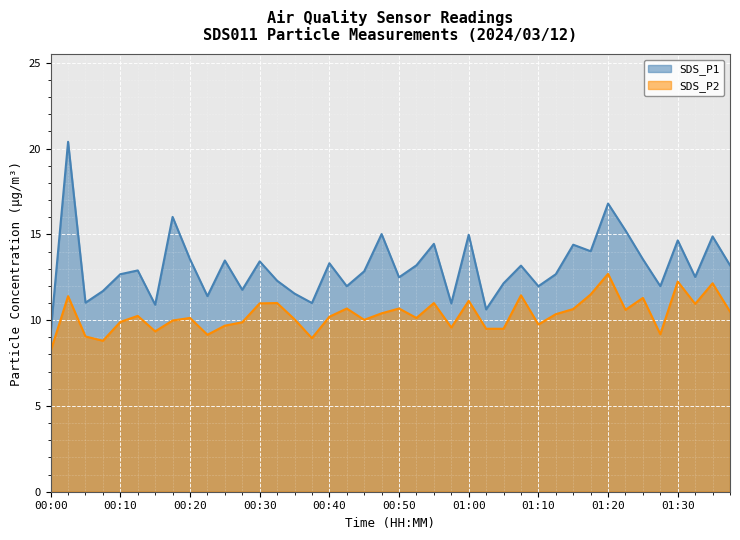

What value does the SDS_P2 series have at 00:57?

9.6